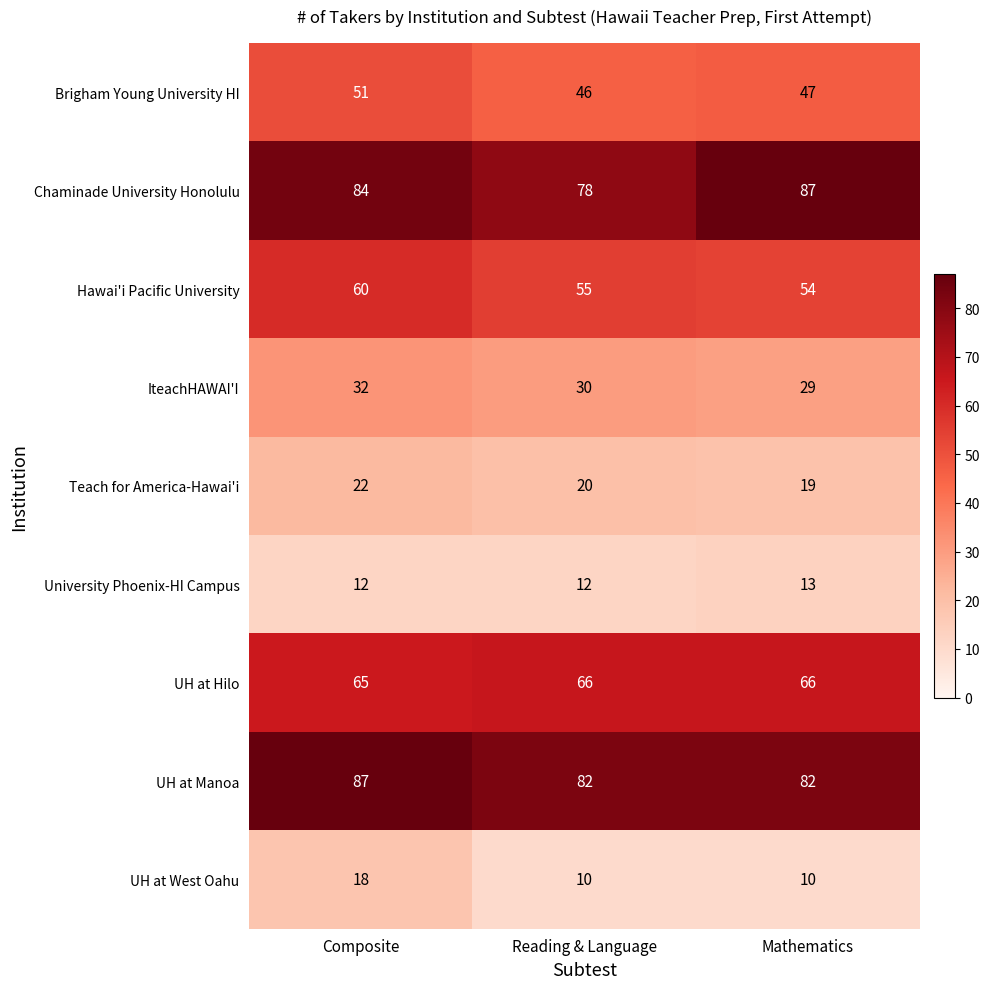

Reading left to right, what are all the values shown in this chart?

Brigham Young University HI: 51	46	47
Chaminade University Honolulu: 84	78	87
Hawai'i Pacific University: 60	55	54
IteachHAWAI'I: 32	30	29
Teach for America-Hawai'i: 22	20	19
University Phoenix-HI Campus: 12	12	13
UH at Hilo: 65	66	66
UH at Manoa: 87	82	82
UH at West Oahu: 18	10	10